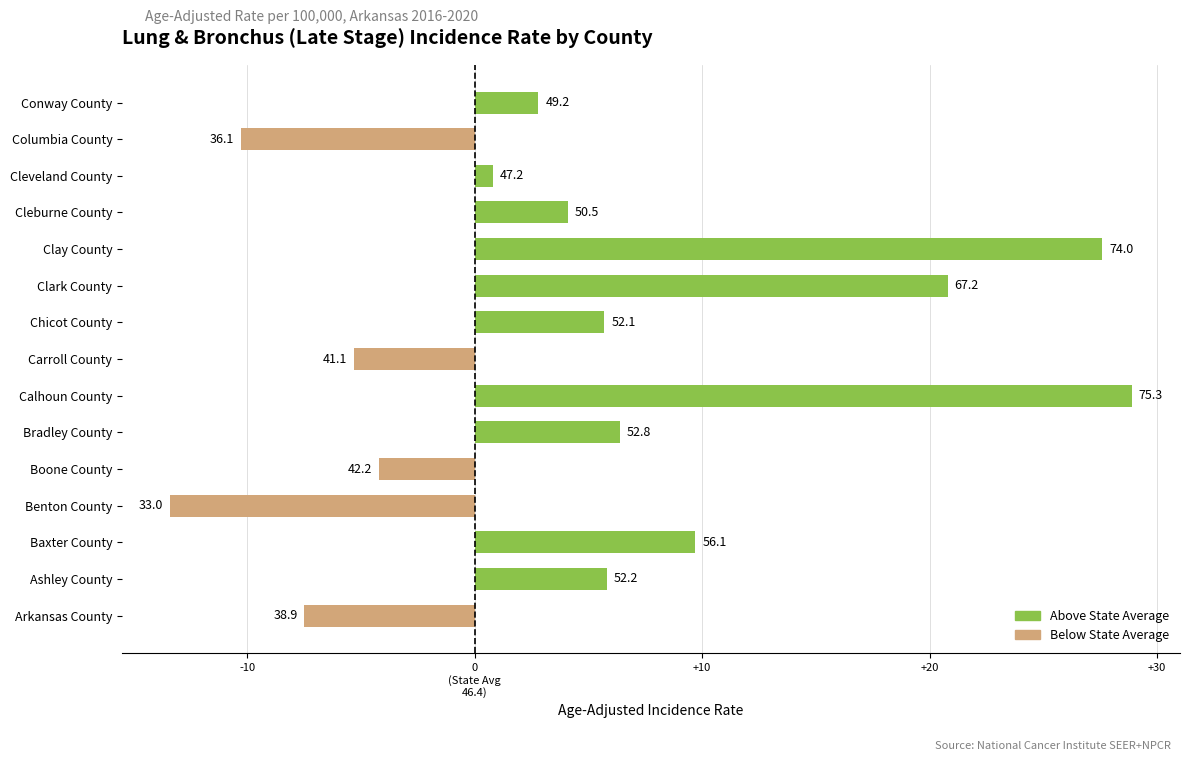

Does the chart contain any negative values?

Yes